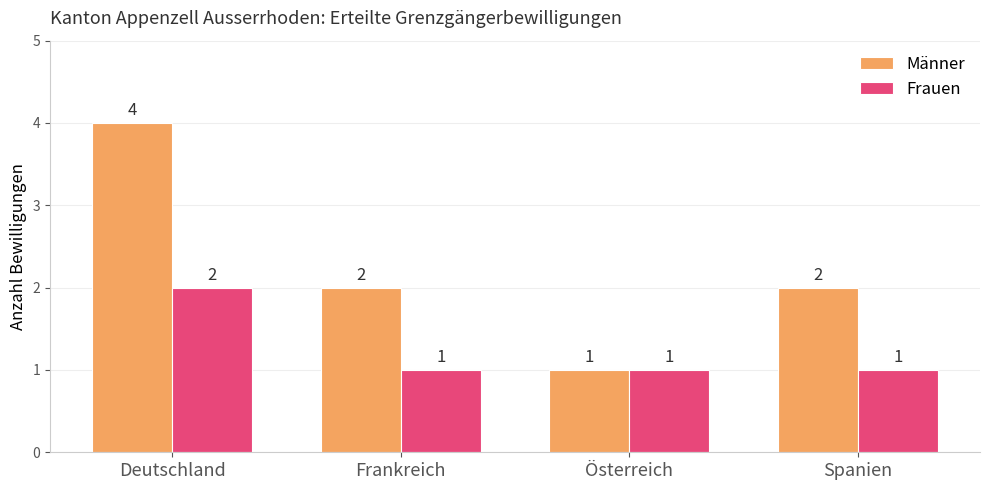

What is the value of the Frauen bar at the 3rd from the left?

1